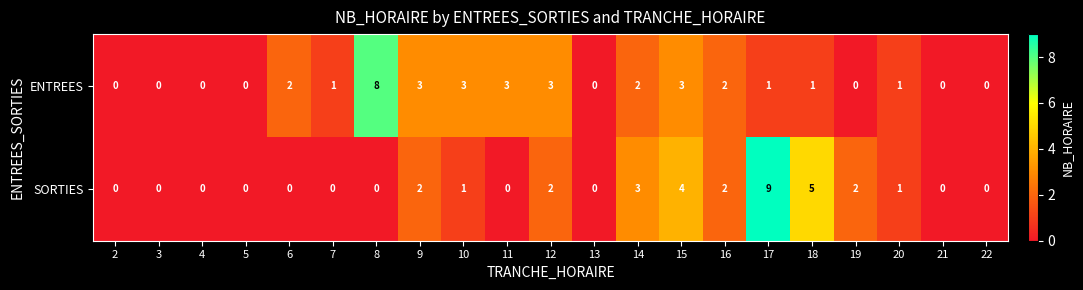

Between 5 and 18, which series saw the biggest shift?

SORTIES